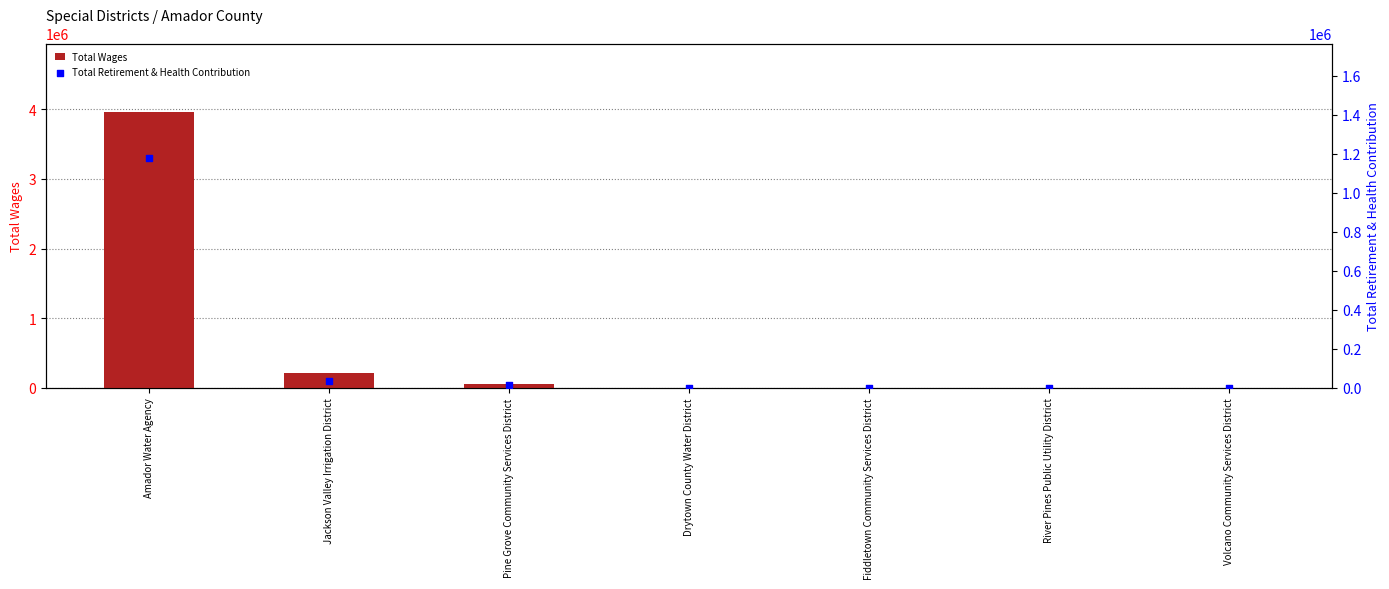

What is the total value across all series at Jackson Valley Irrigation District?

252153